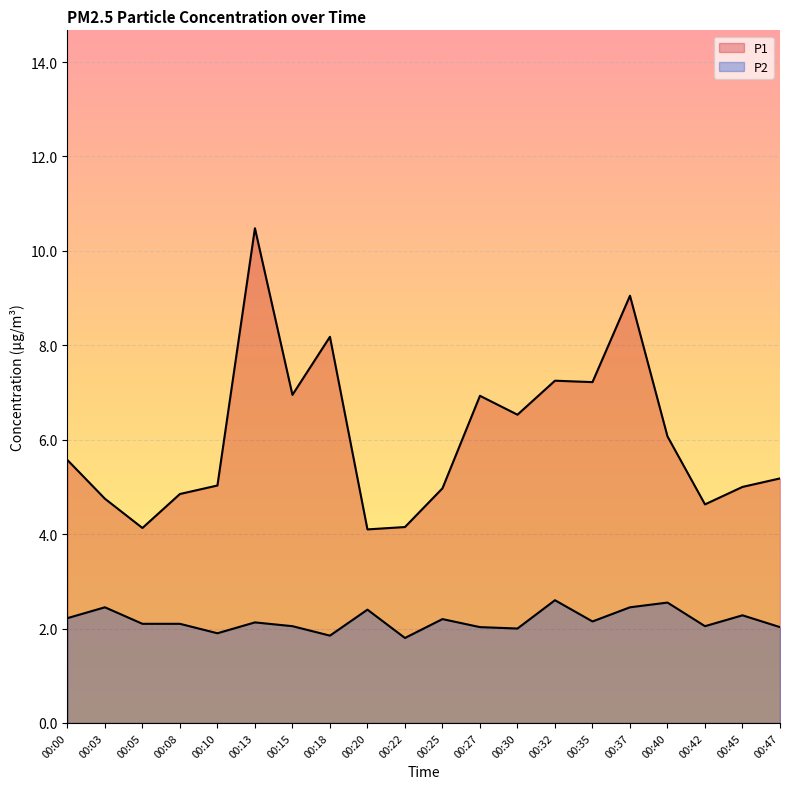

Is it true that P1 equals 4.8 at 00:08?

True